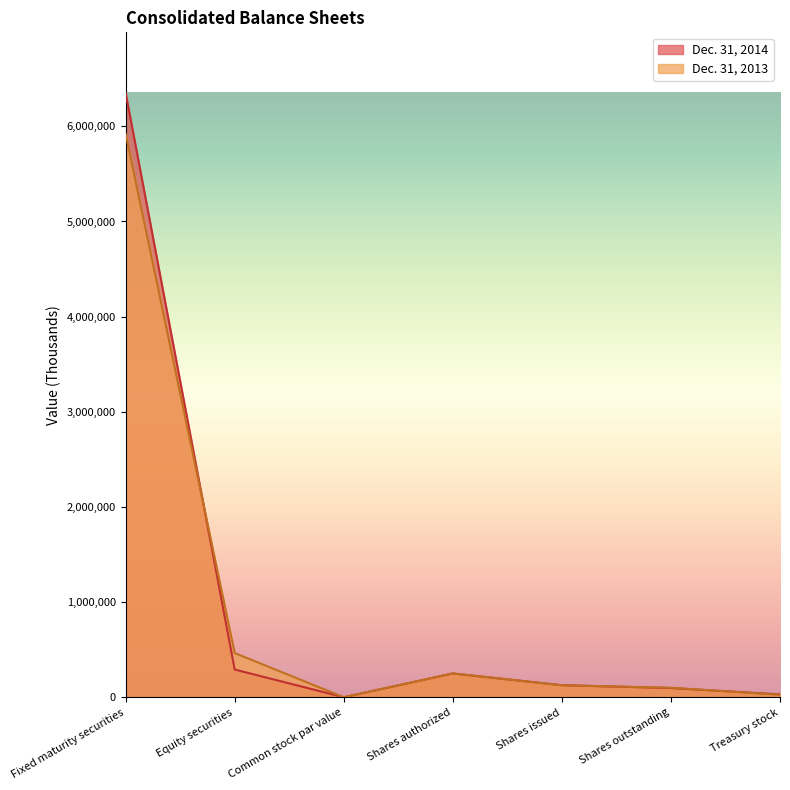

At which category is the sum across all series the highest?

Fixed maturity securities